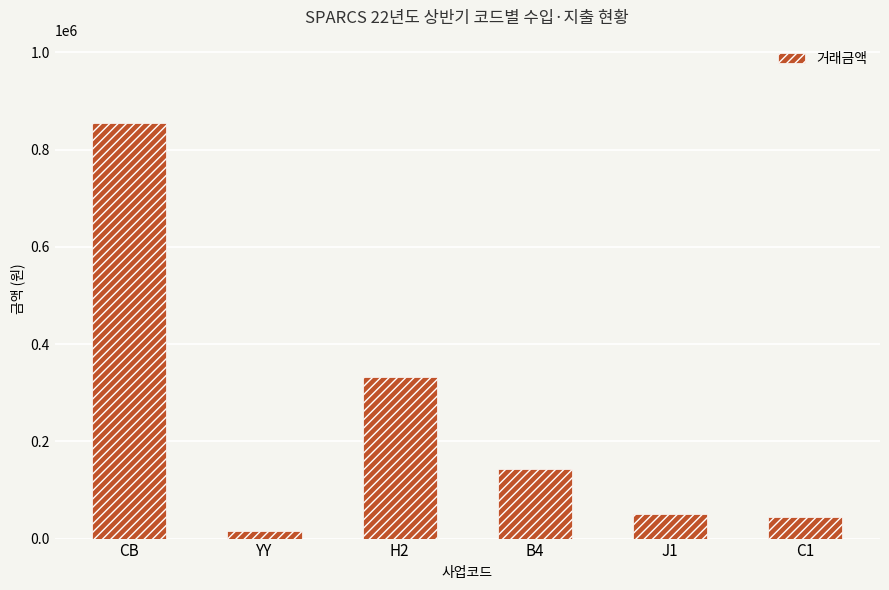

Are the bars grouped side by side (vs. stacked)?

No